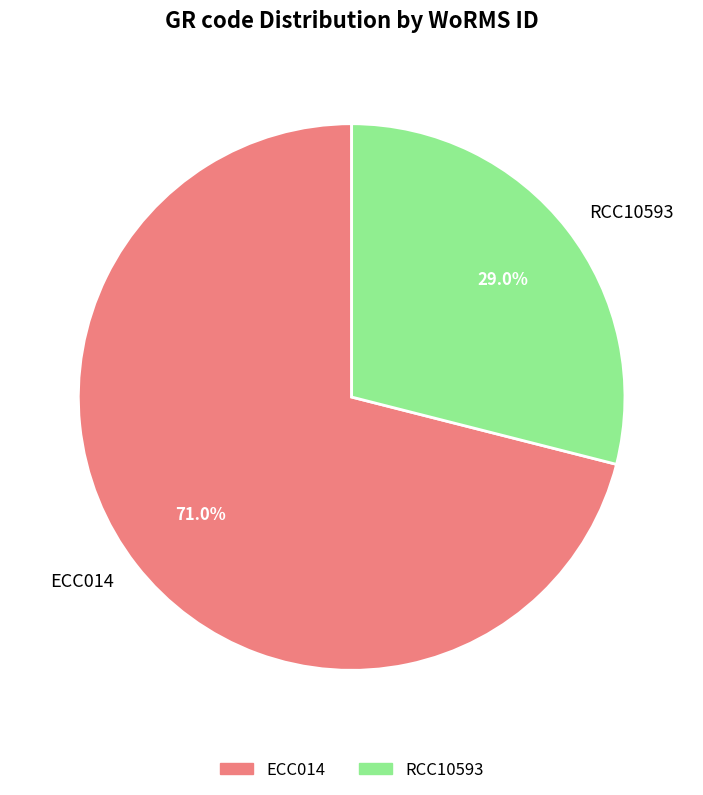

Count the number of slices in the pie.

2